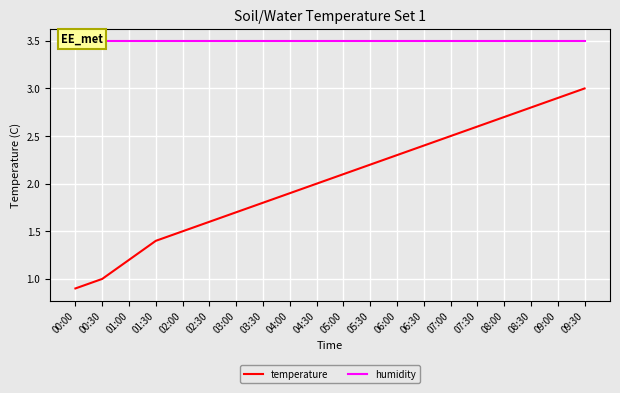

Count the number of categories in the chart.

20